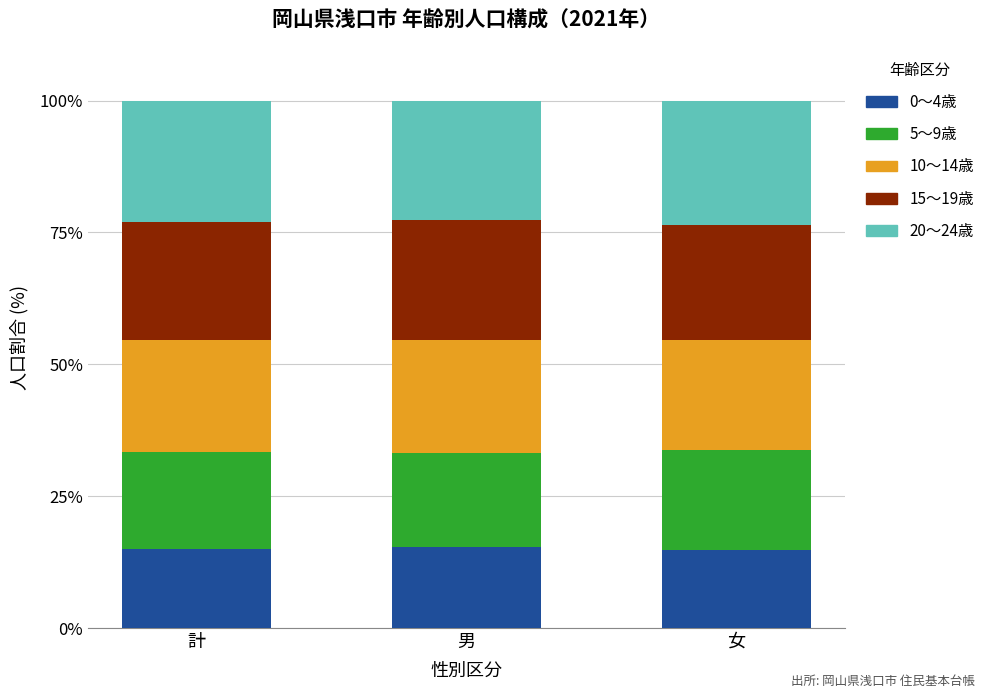

What is the total value across all series at 男?

100.0